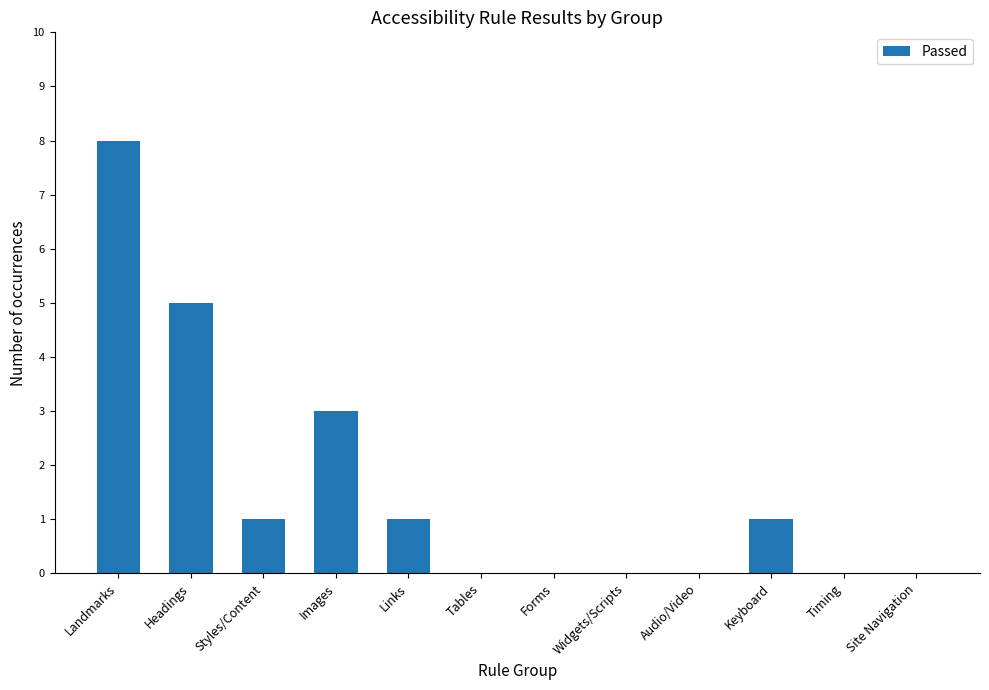

The value at Audio/Video is 0. True or false?

True